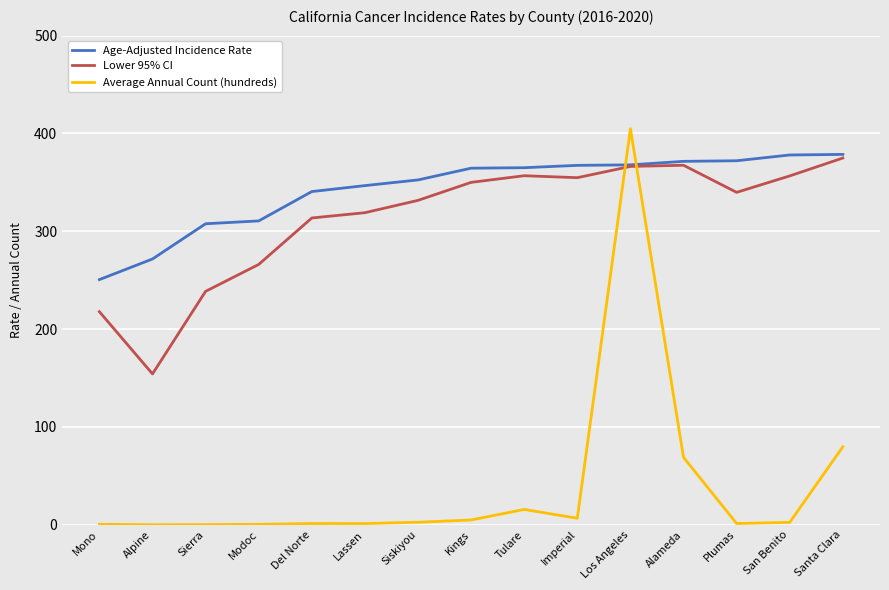

The value of Lower 95% CI at Mono is 217.8. True or false?

True